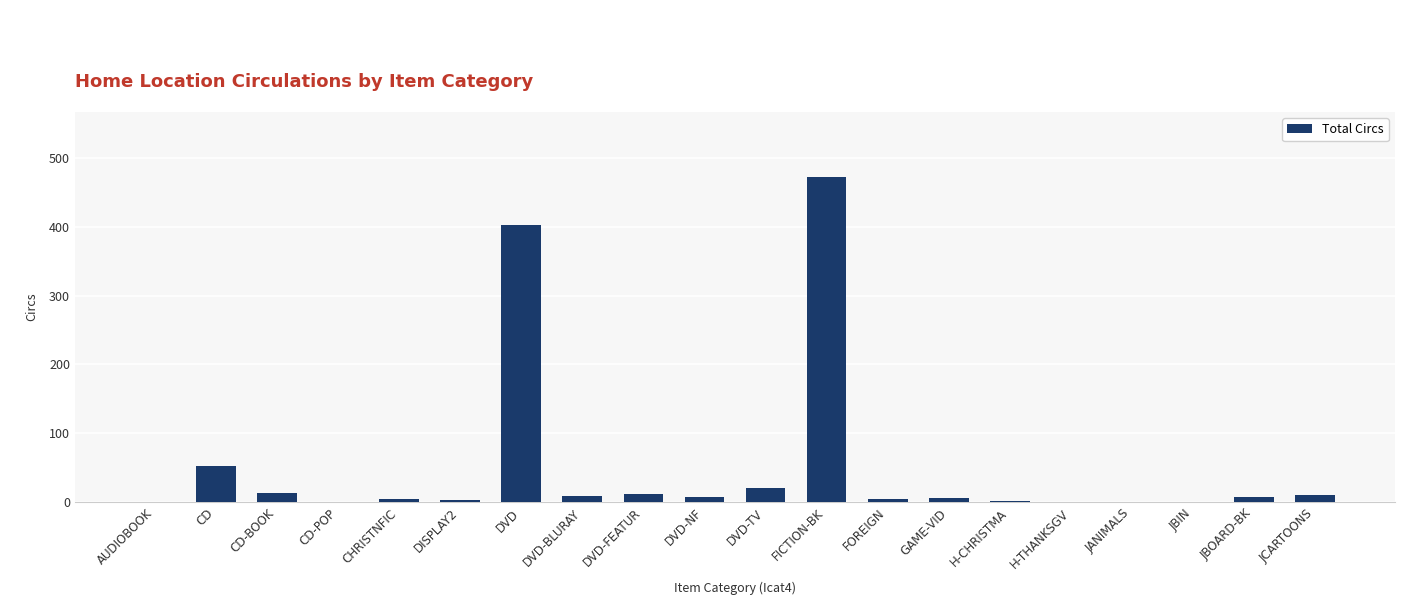

Which label corresponds to the largest value in the chart?

FICTION-BK